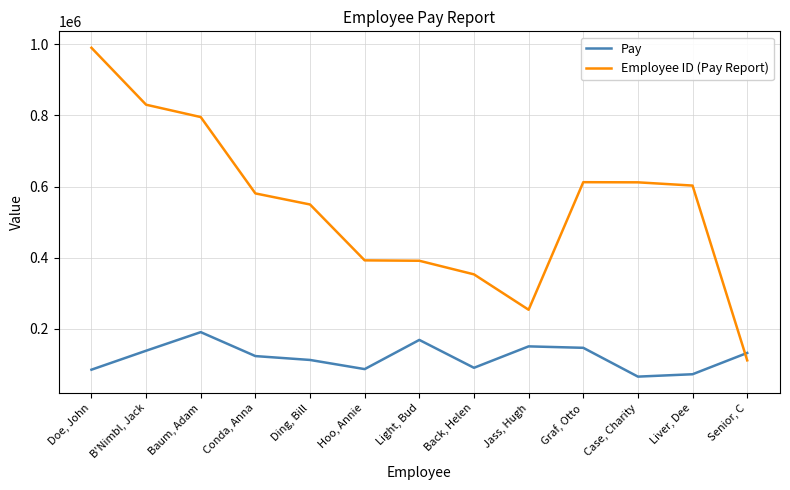

What is the difference between the Employee ID (Pay Report) values at Case, Charity and B'Nimbl, Jack?

218575